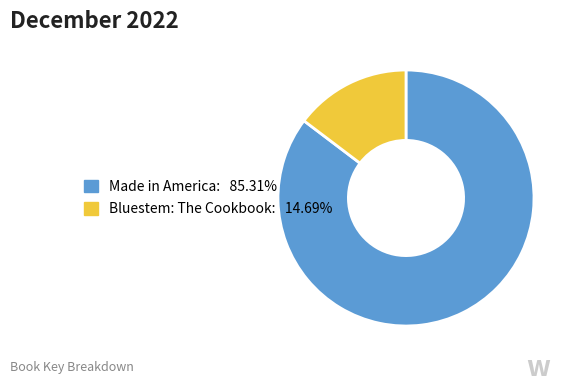

What is the majority slice?

Made in America